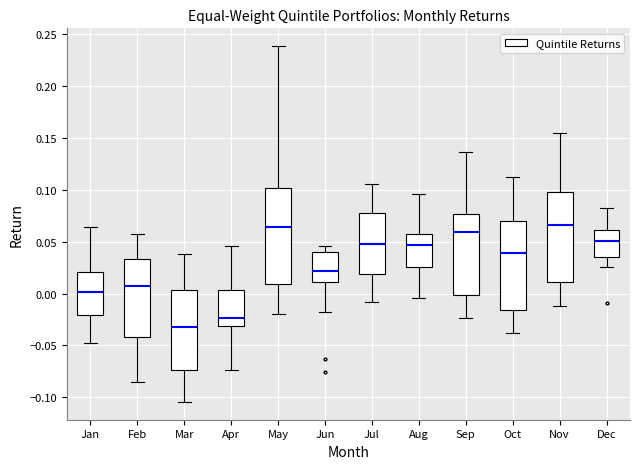

Where does the lower whisker of the box for Jul end on the y-axis? The values are not printed on the chart, so give them approximately, as read against the axis.

-0.010